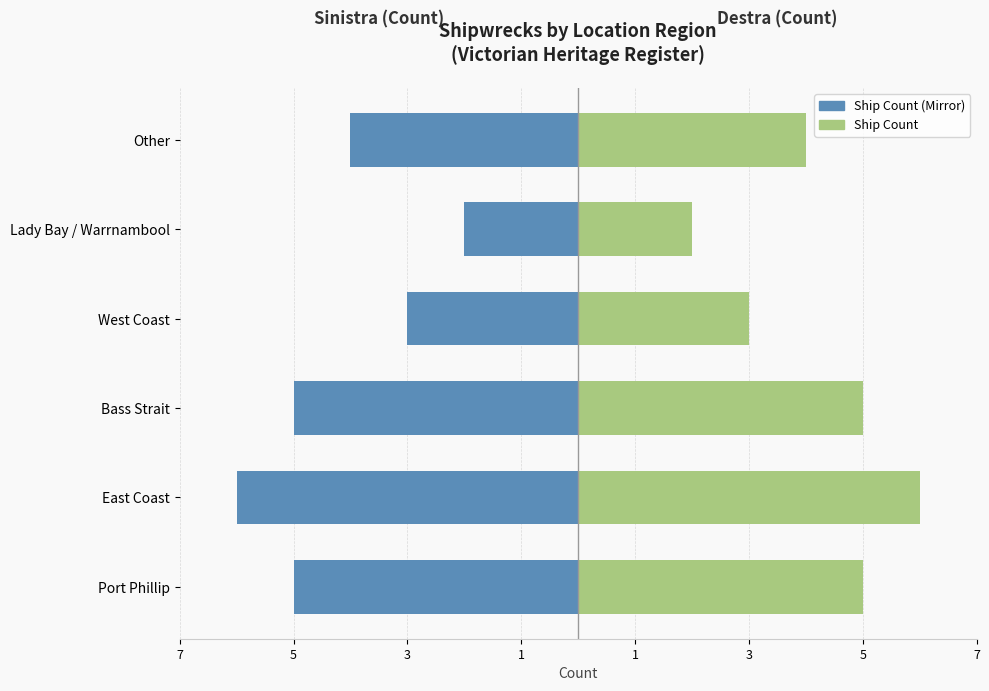

What is the difference between the second highest and minimum values in the Count (Left) series?

3